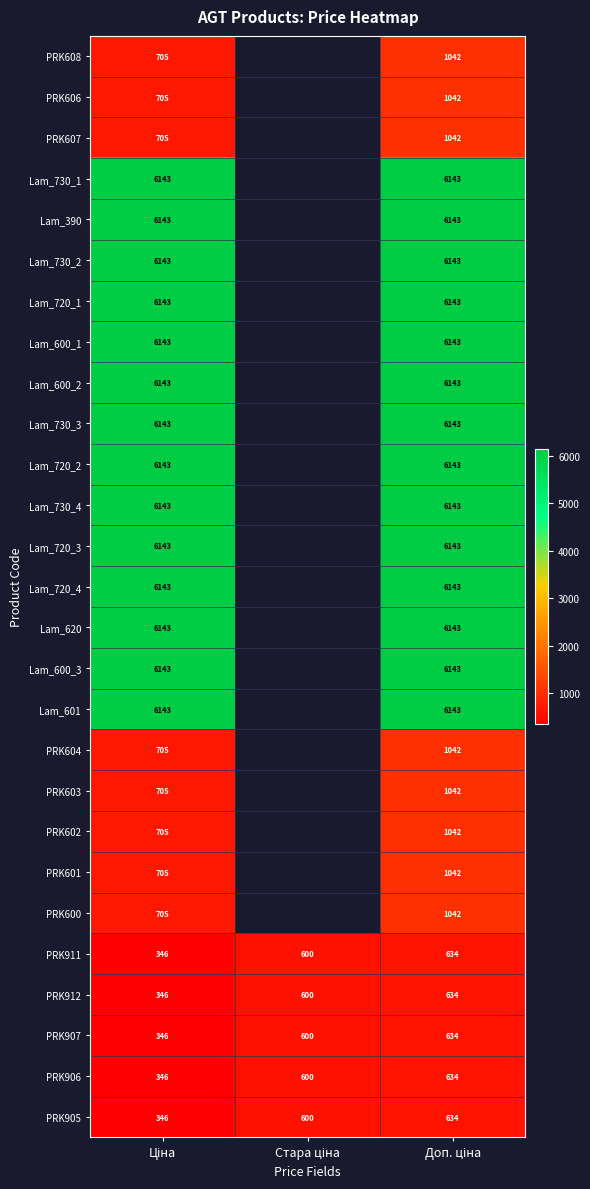

At which label does Lam_730_2 reach its peak?

Ціна